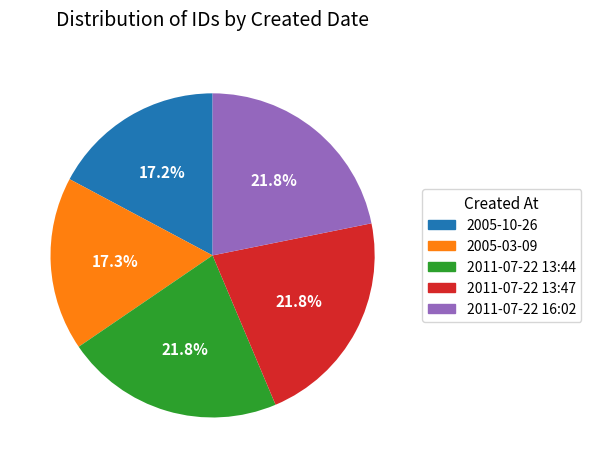

Which has a higher value, 2011-07-22 13:47 or 2005-03-09?

2011-07-22 13:47